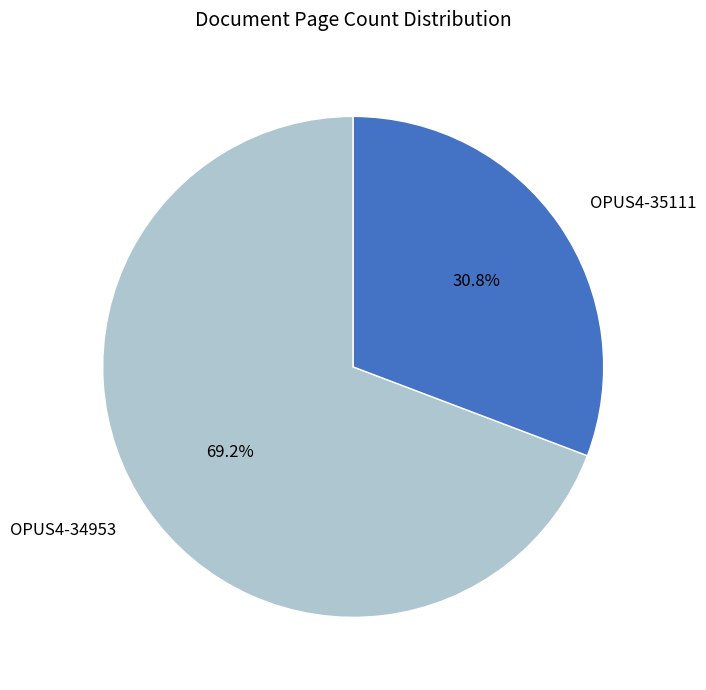

Which category accounts for the majority?

OPUS4-34953